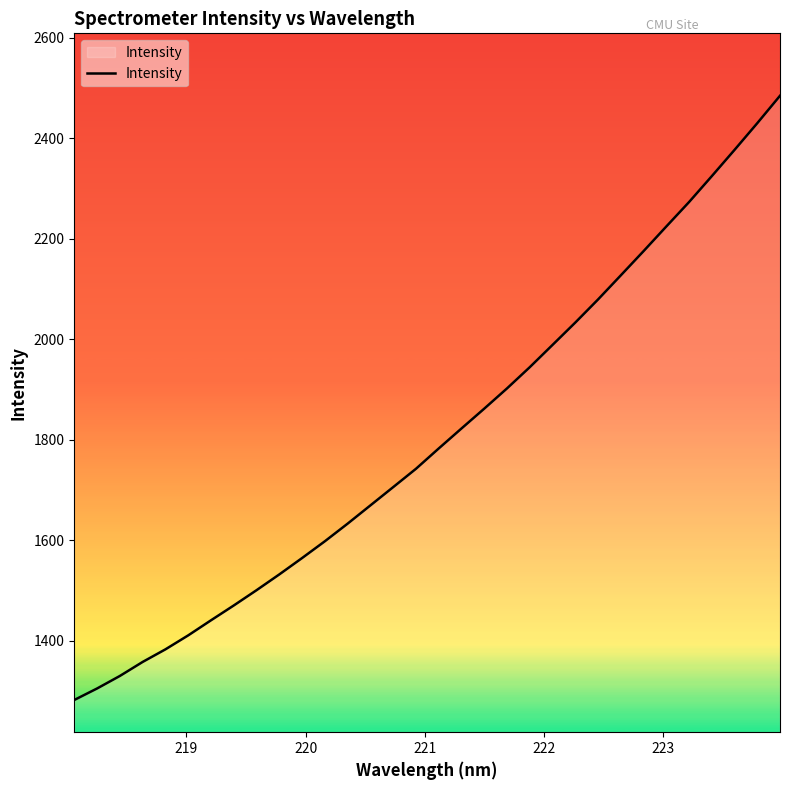

What is the smallest value displayed?

1282.1